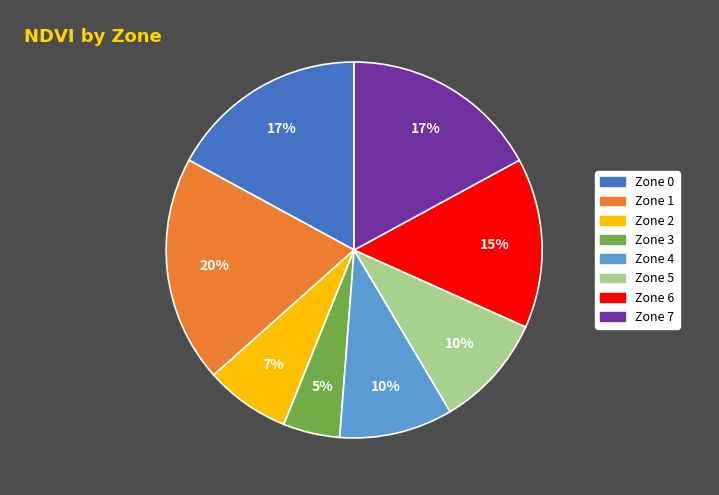

Between Zone 1 and Zone 4, which is larger?

Zone 1